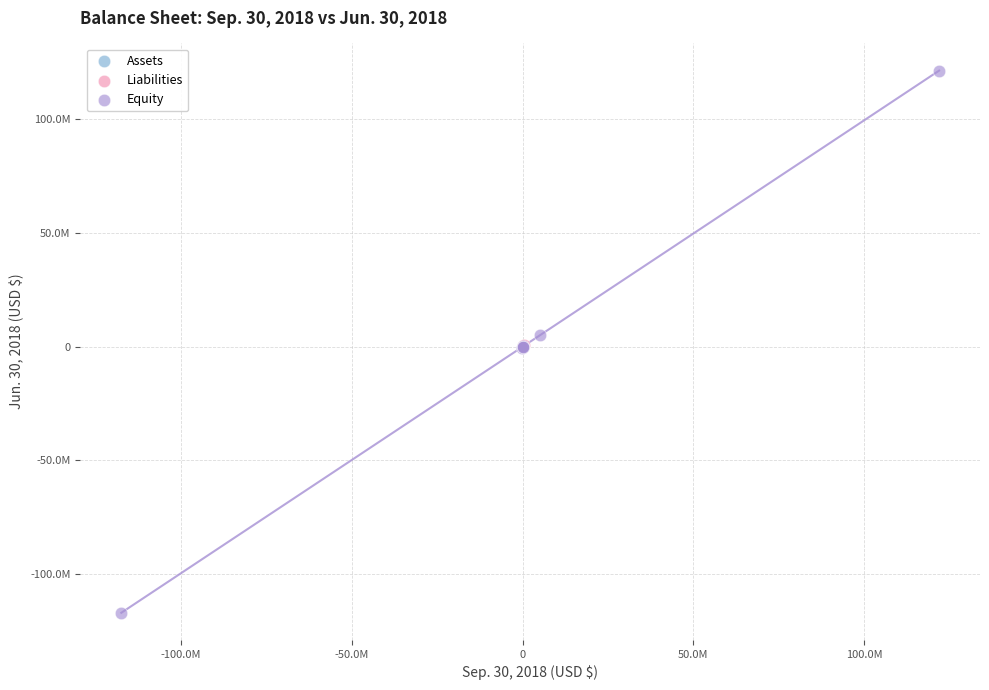

What are all the series names shown in the legend?

Assets, Liabilities, Equity